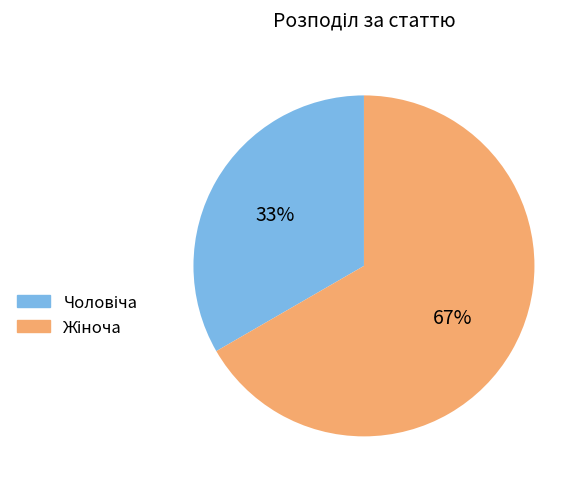

Does any single category account for the majority?

Yes